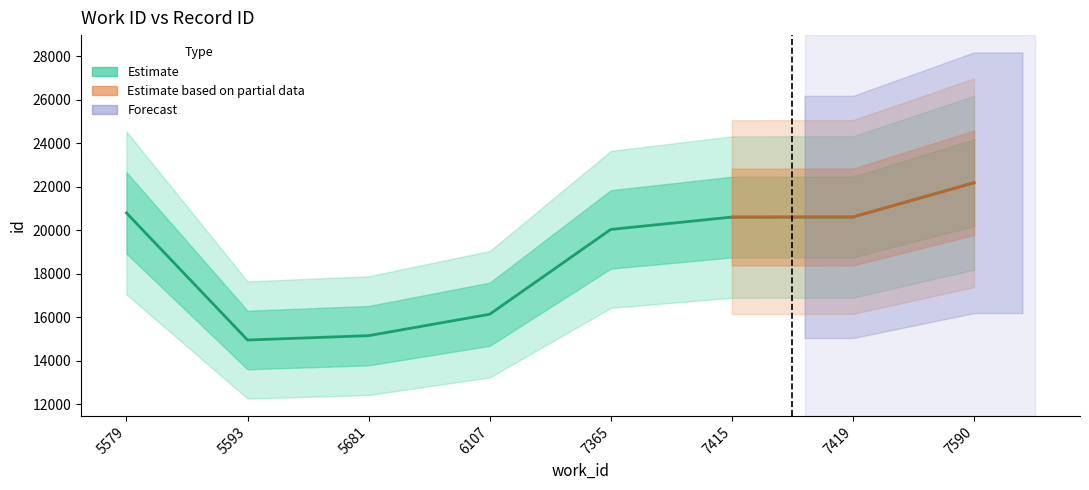

Is this an area chart (filled region under the line)?

No